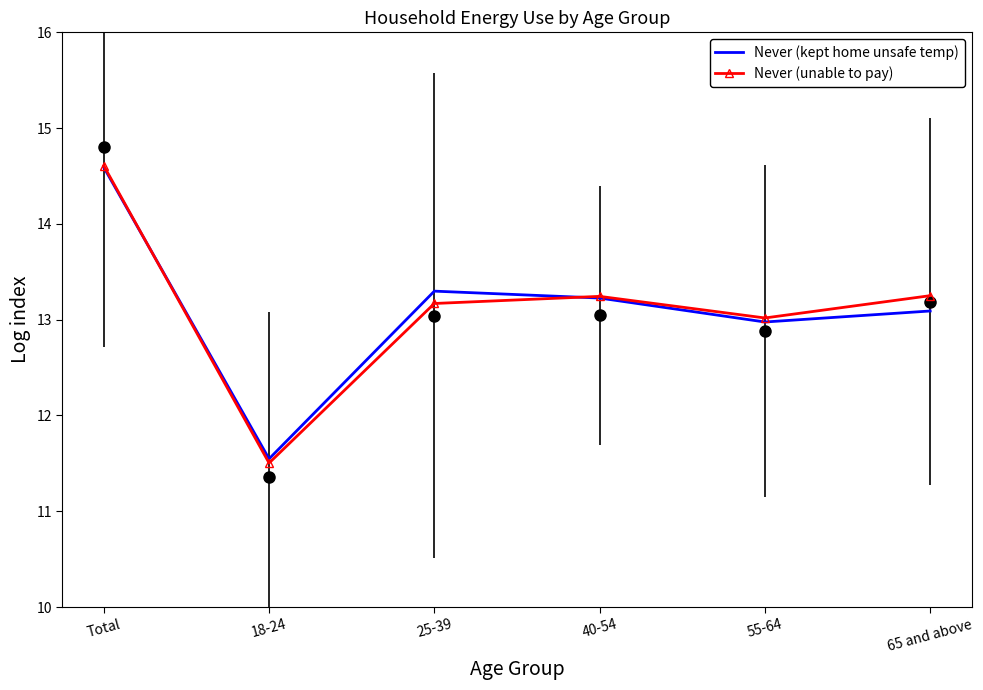

True or false: Never (kept home unsafe temp) has more than 2 interior local peaks.

False